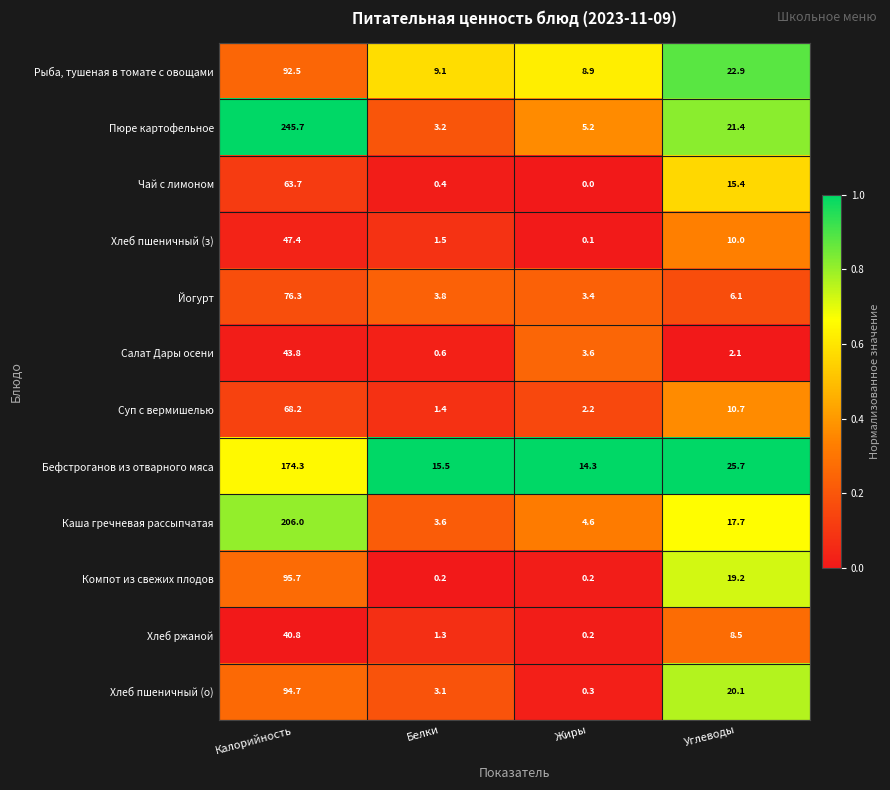

Which series changed the most between Калорийность and Жиры?

Пюре картофельное